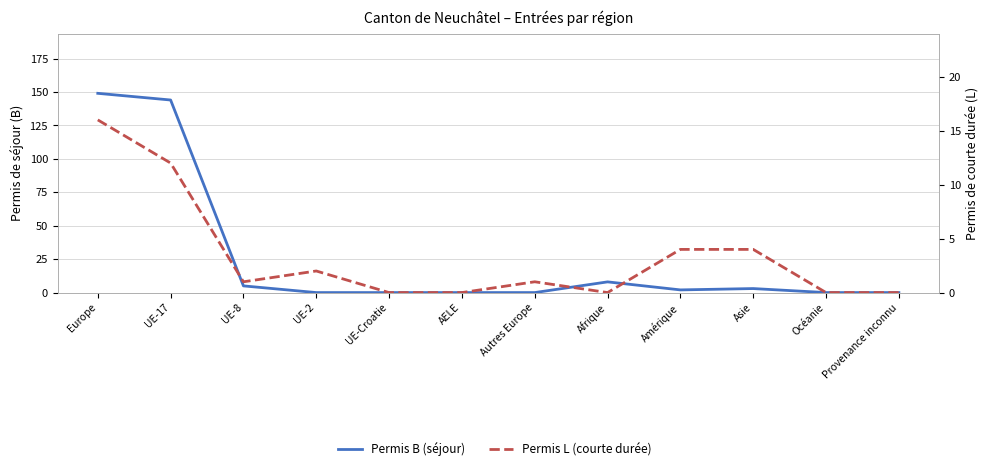

What is the label of the 10th point from the left?

Asie